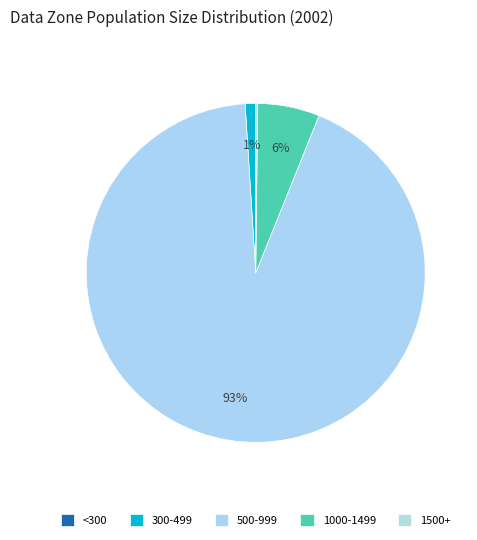

Count the number of slices in the pie.

5